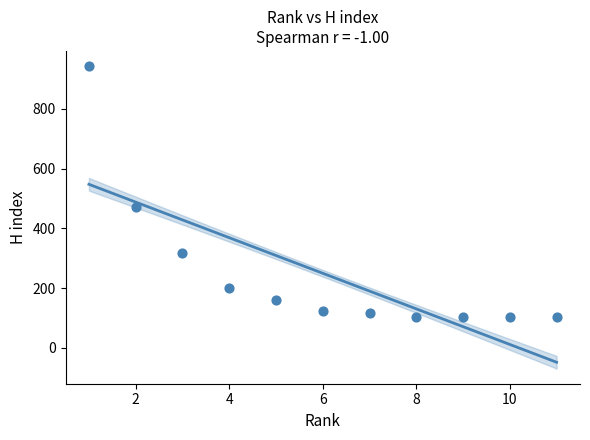

What Y value in the scatter plot is closest to 522?

471